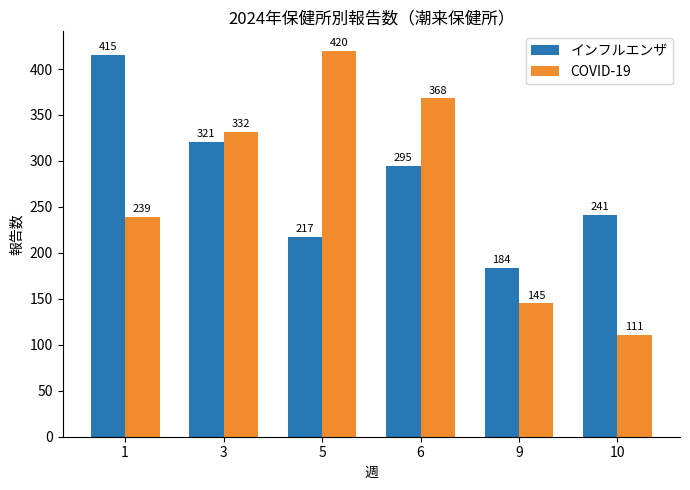

Between 3 and 9, which series saw the biggest shift?

COVID-19